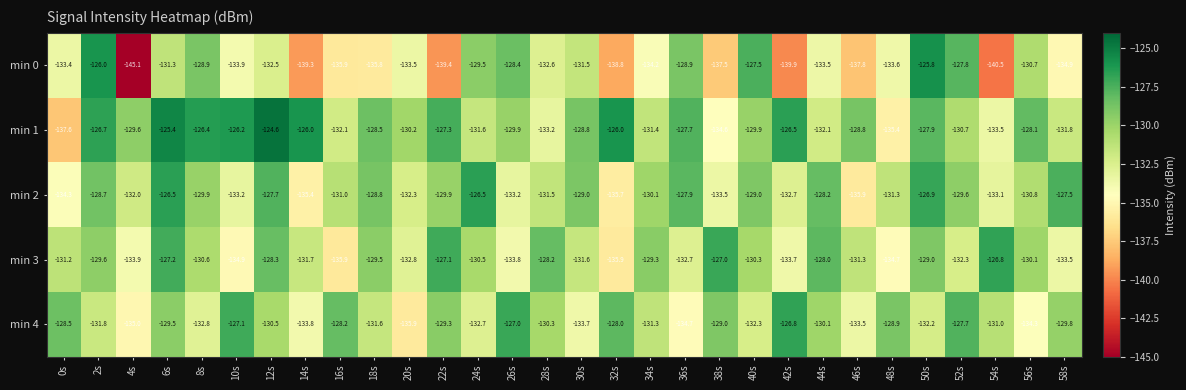

How many distinct data groups are displayed?

5